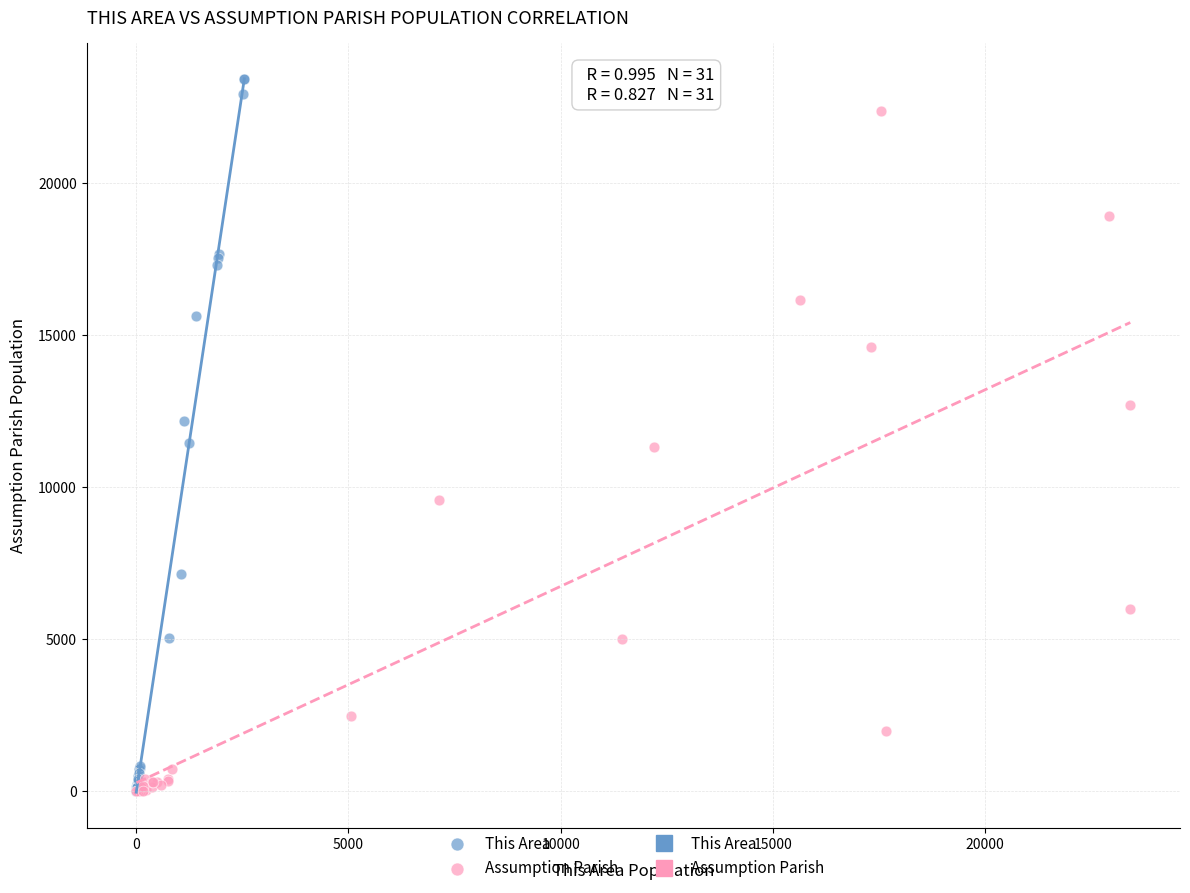

Which series has the largest Y range (max minus min)?

This Area